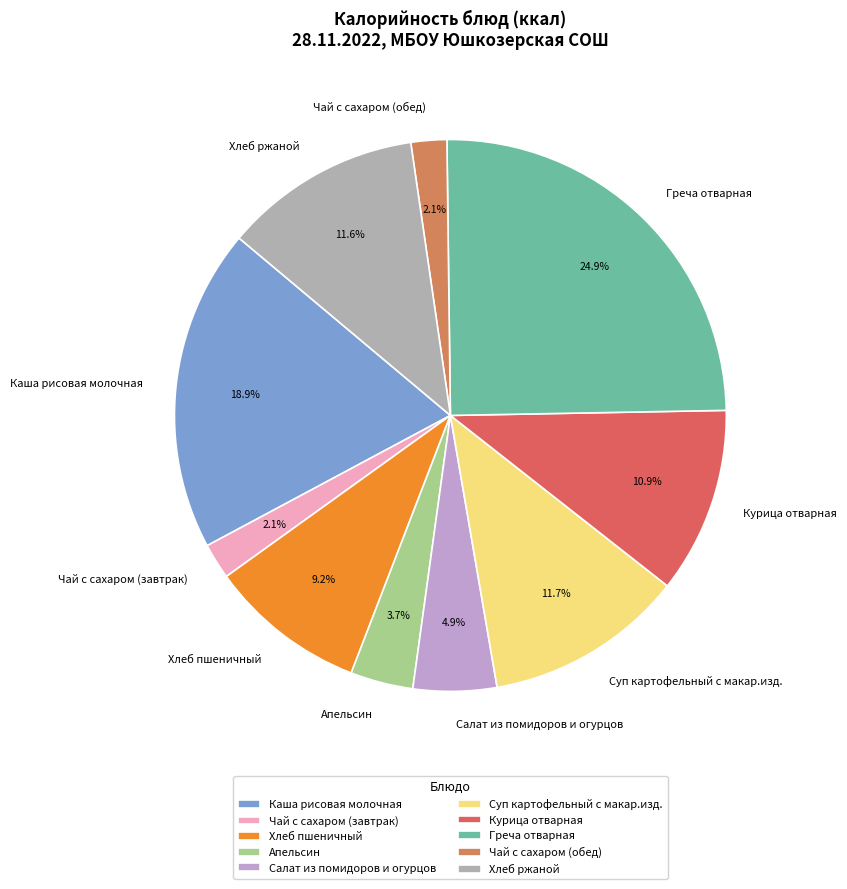

What percentage is NOT represented by Салат из помидоров и огурцов?

95.1%